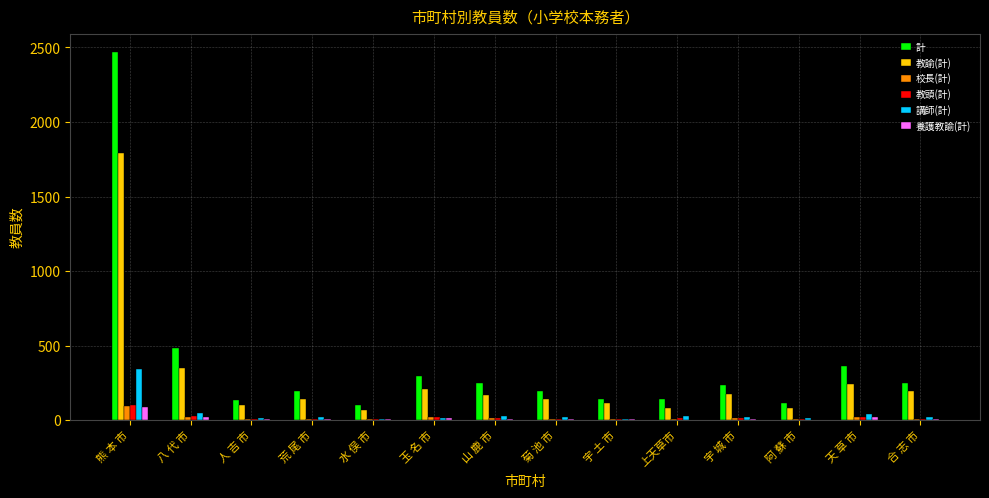

Are the bars grouped side by side (vs. stacked)?

Yes